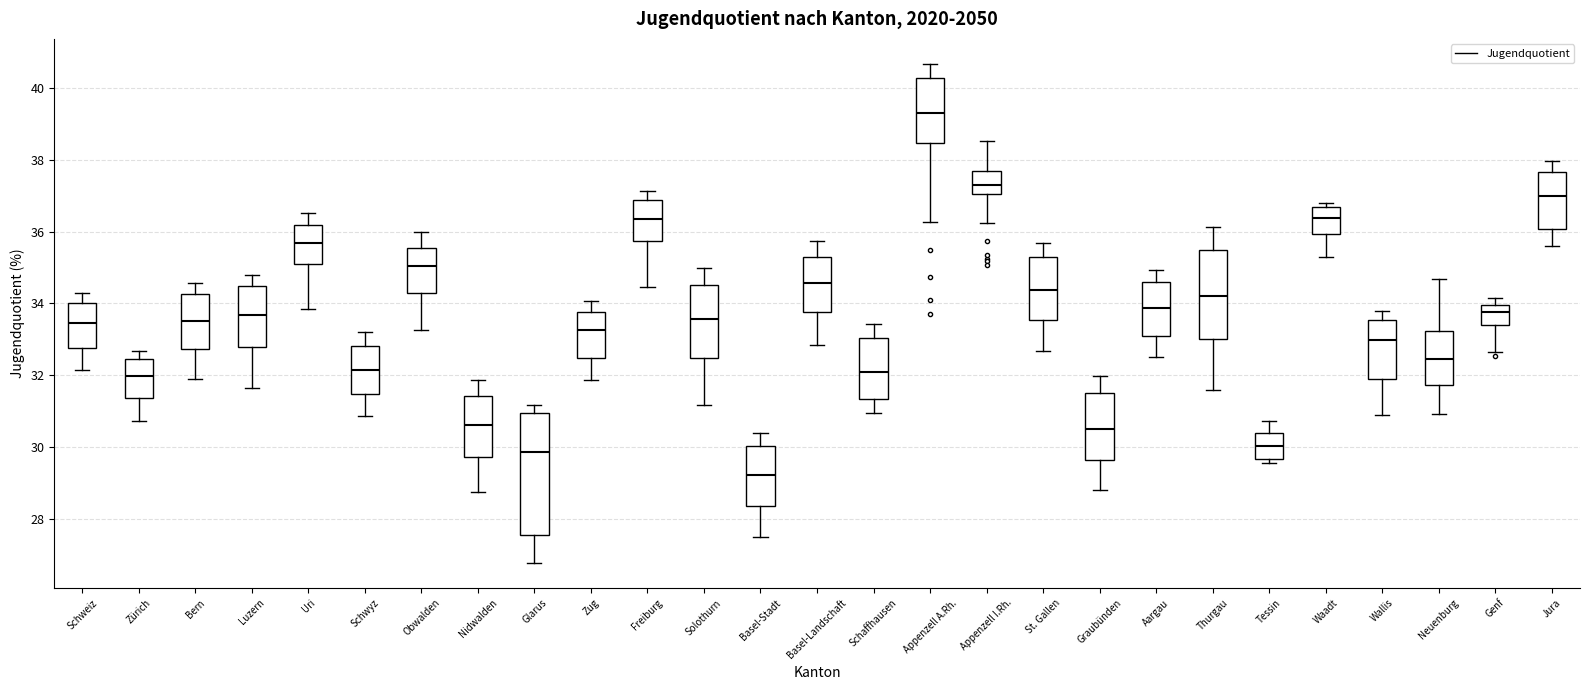

Where does the upper whisker of the box for Appenzell I.Rh. end on the y-axis? The values are not printed on the chart, so give them approximately, as read against the axis.

38.6